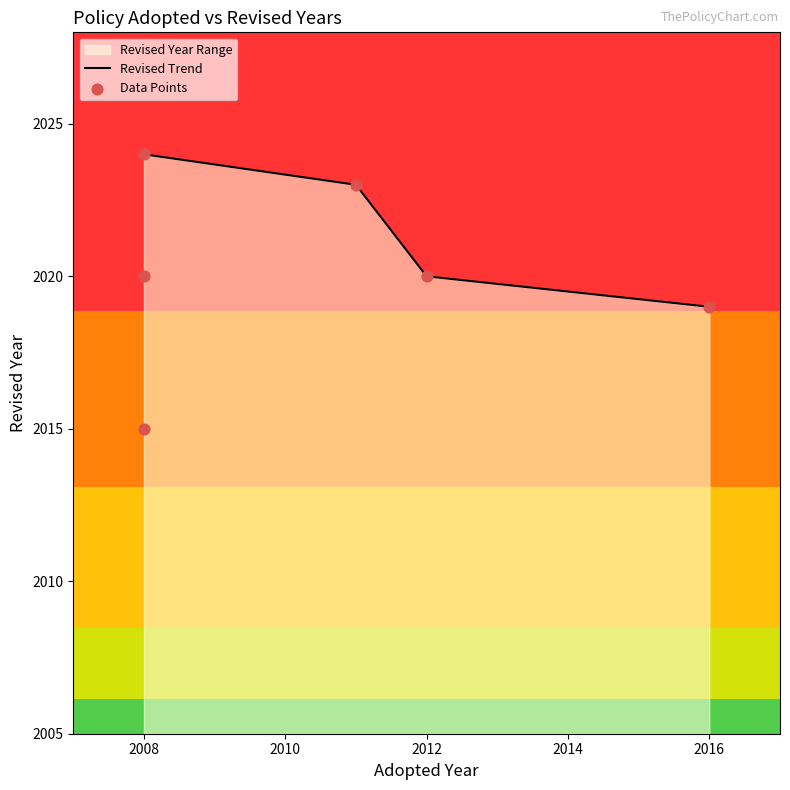

Approximately how many times larger is the value at 2012 compared to 2016?

1.0